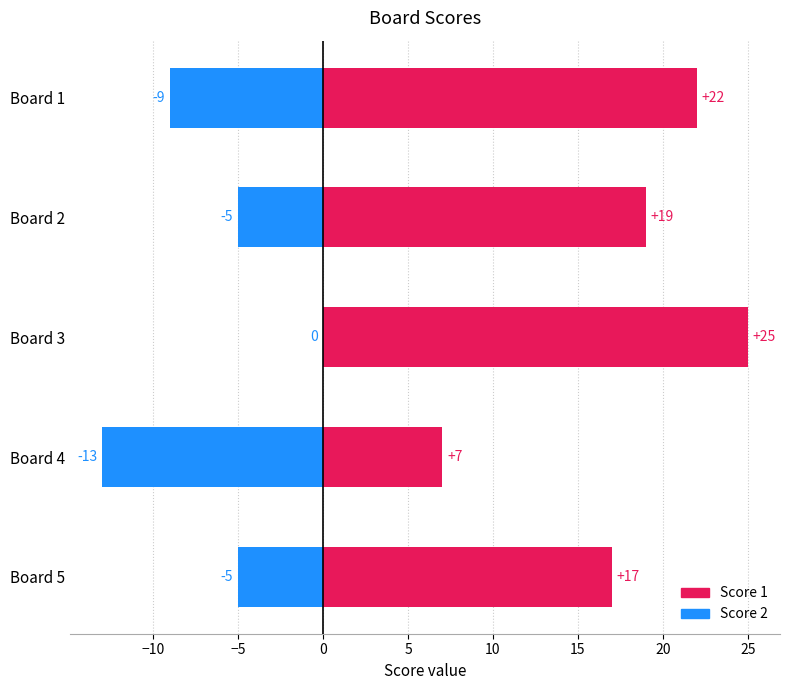

What is the spread (max minus min) of values at Board 5?

22